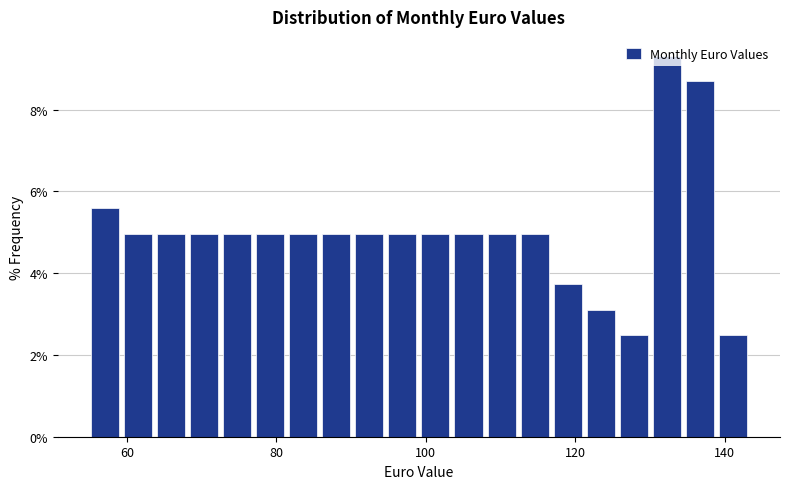

Around what value on the x-axis is the tallest bar? Give the approximate position of its centre, as read against the axis.

132